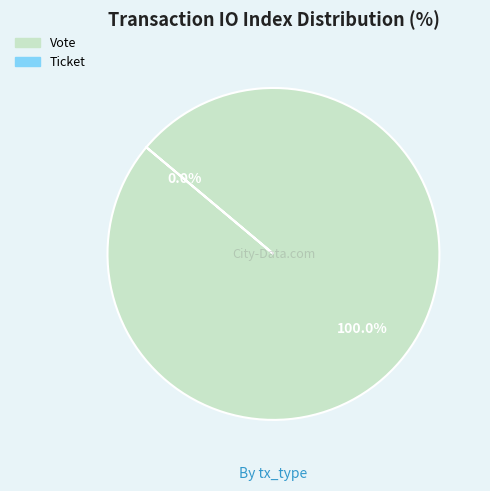

True or false: Vote accounts for 90% of the total.

False